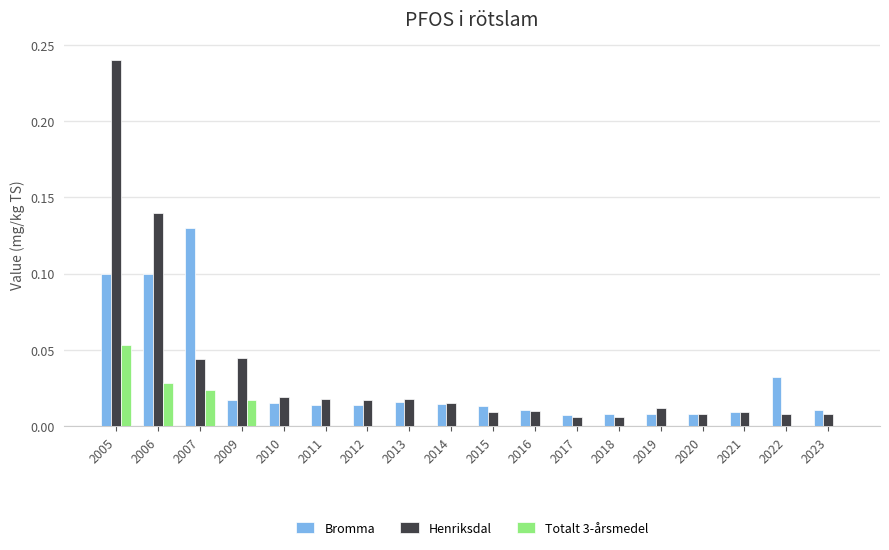

What are all the series names shown in the legend?

Bromma, Henriksdal, Totalt 3-årsmedel